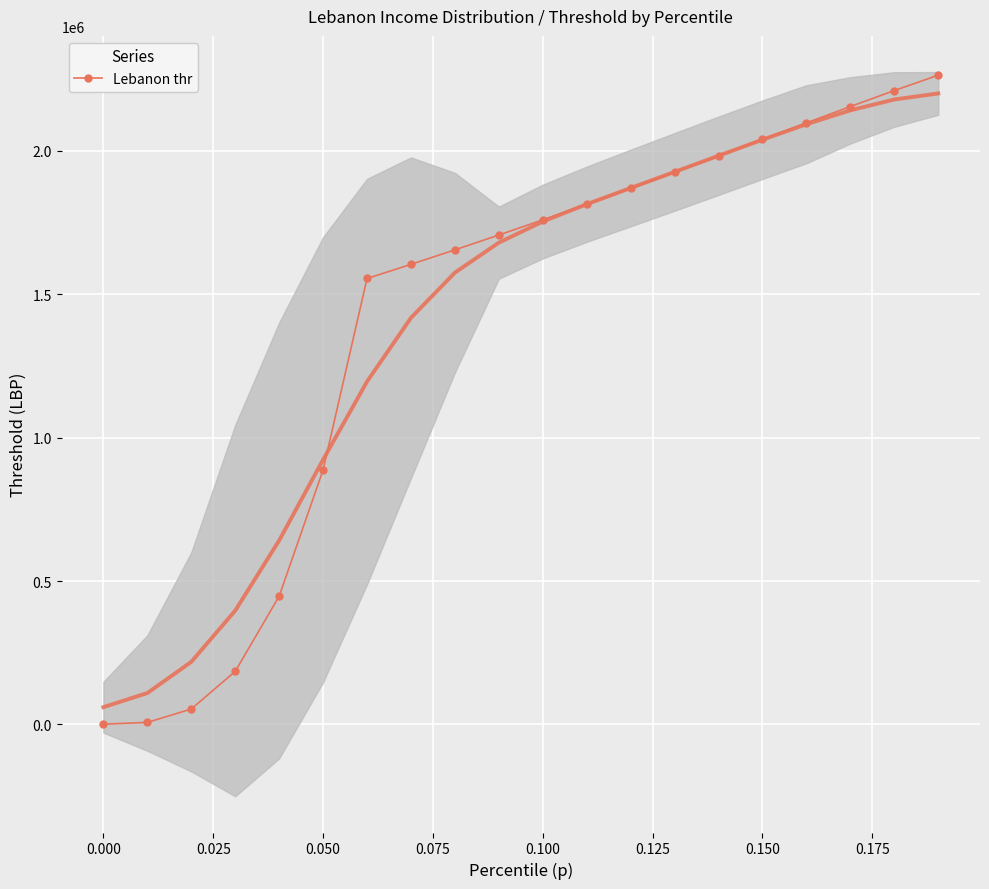

True or false: the data has more than 2 interior local peaks.

False